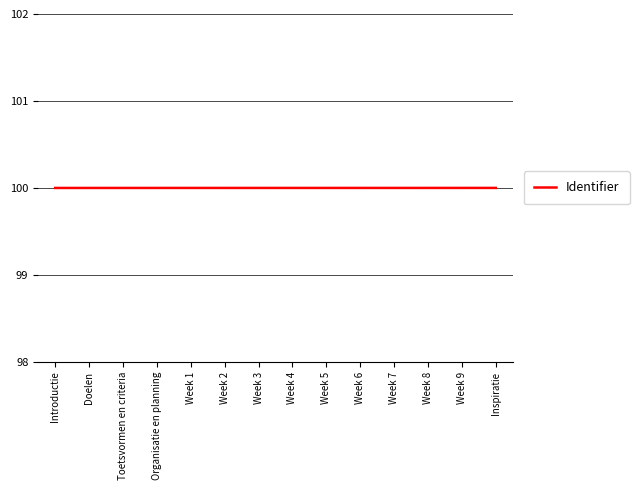

Reading left to right, list all the values displayed in this chart.

Introductie=100.0	Doelen=100.0	Toetsvormen en criteria=100.0	Organisatie en planning=100.0	Week 1=100.0	Week 2=100.0	Week 3=100.0	Week 4=100.0	Week 5=100.0	Week 6=100.0	Week 7=100.0	Week 8=100.0	Week 9=100.0	Inspiratie=100.0